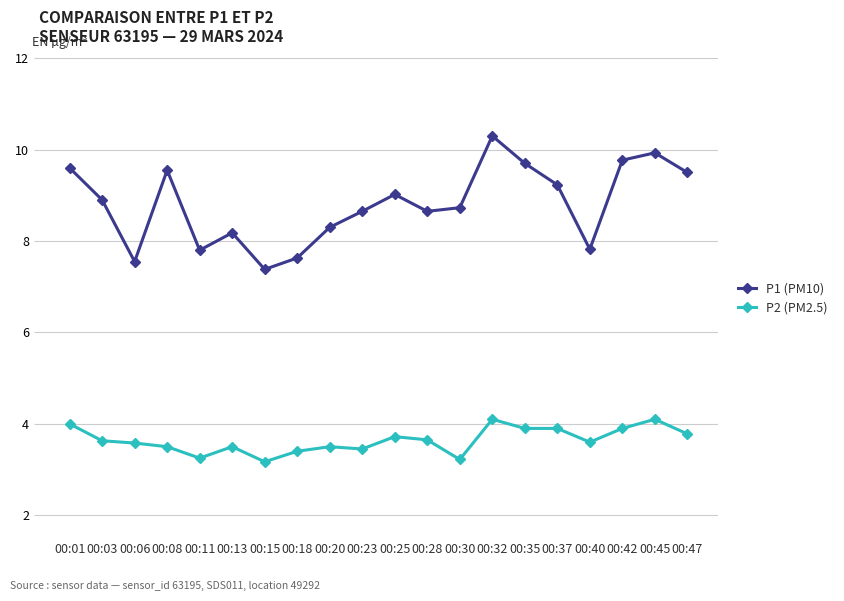

What is the maximum value for P1 (PM10)?

10.3